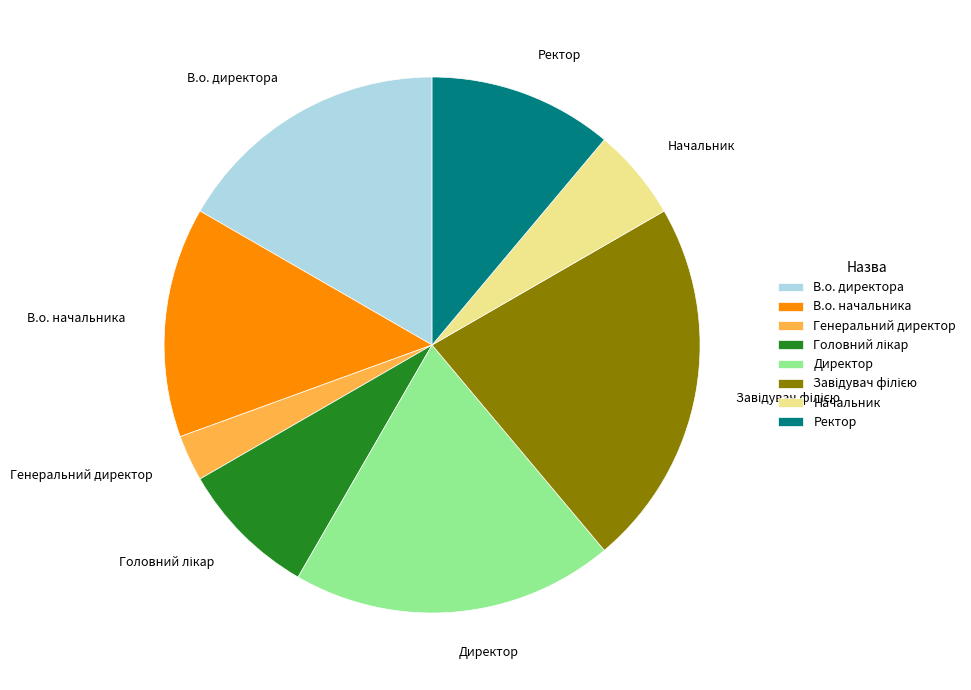

Is the sum of В.о. директора and Генеральний директор greater than half?

No